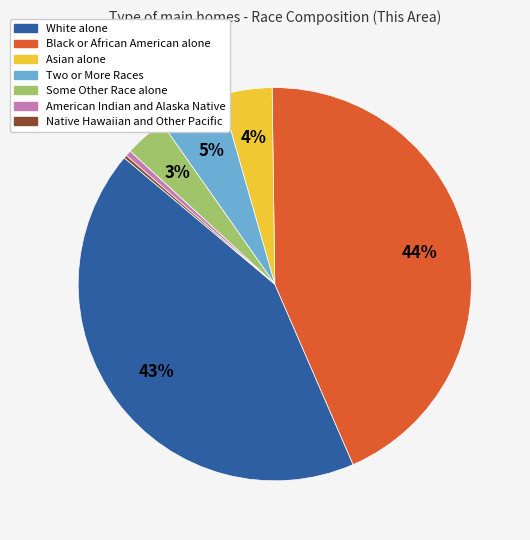

What is the largest slice in the pie chart?

Black or African American alone